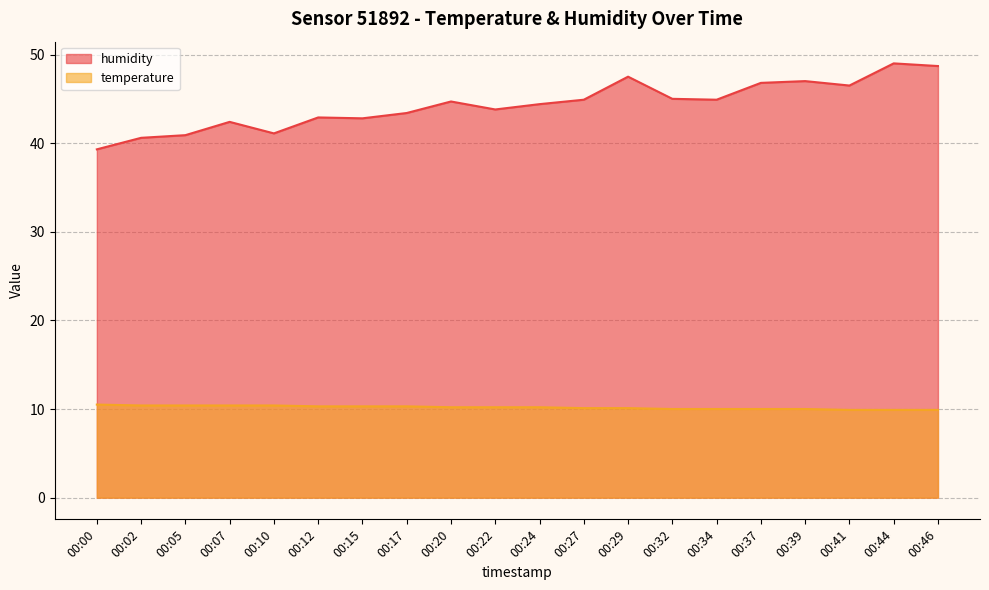

At which category is the sum across all series the highest?

00:44